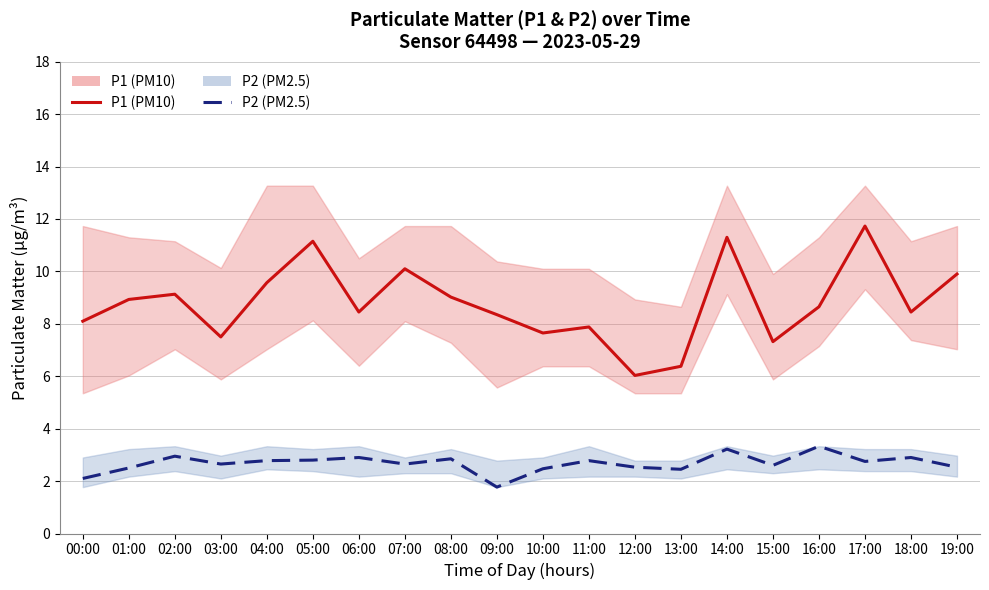

Rank the series at 17:00 from lowest to highest value.

P2 (PM2.5), P1 (PM10)